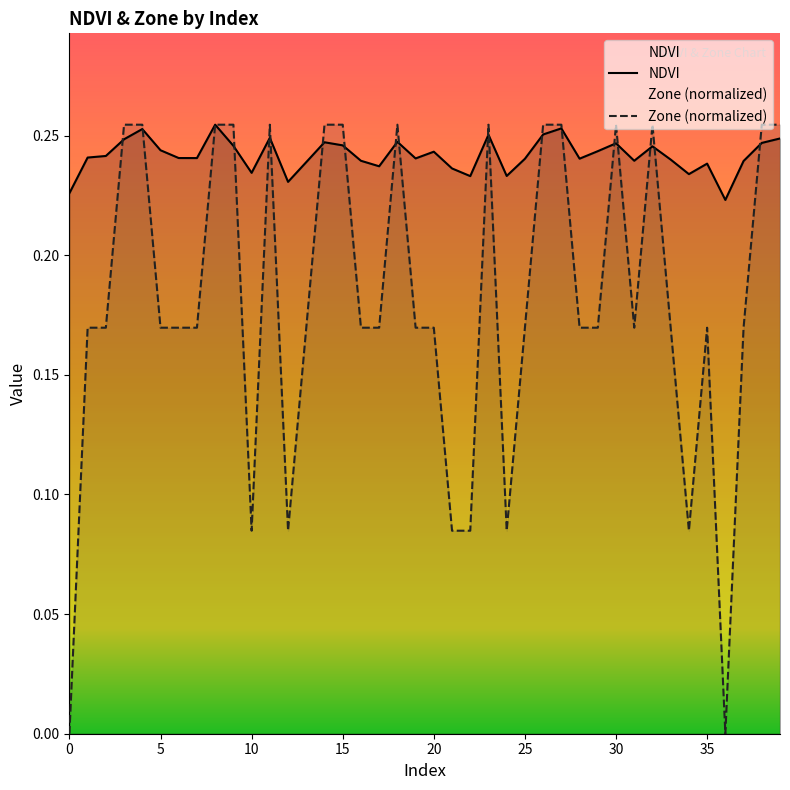

Rank the series by their average value, from highest to lowest.

NDVI, Zone (normalized)